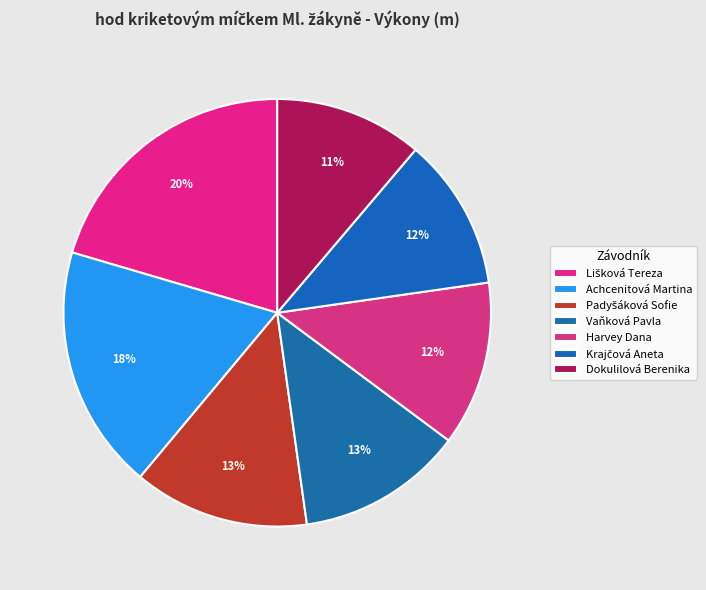

Which slice is the smallest?

Dokulilová Berenika